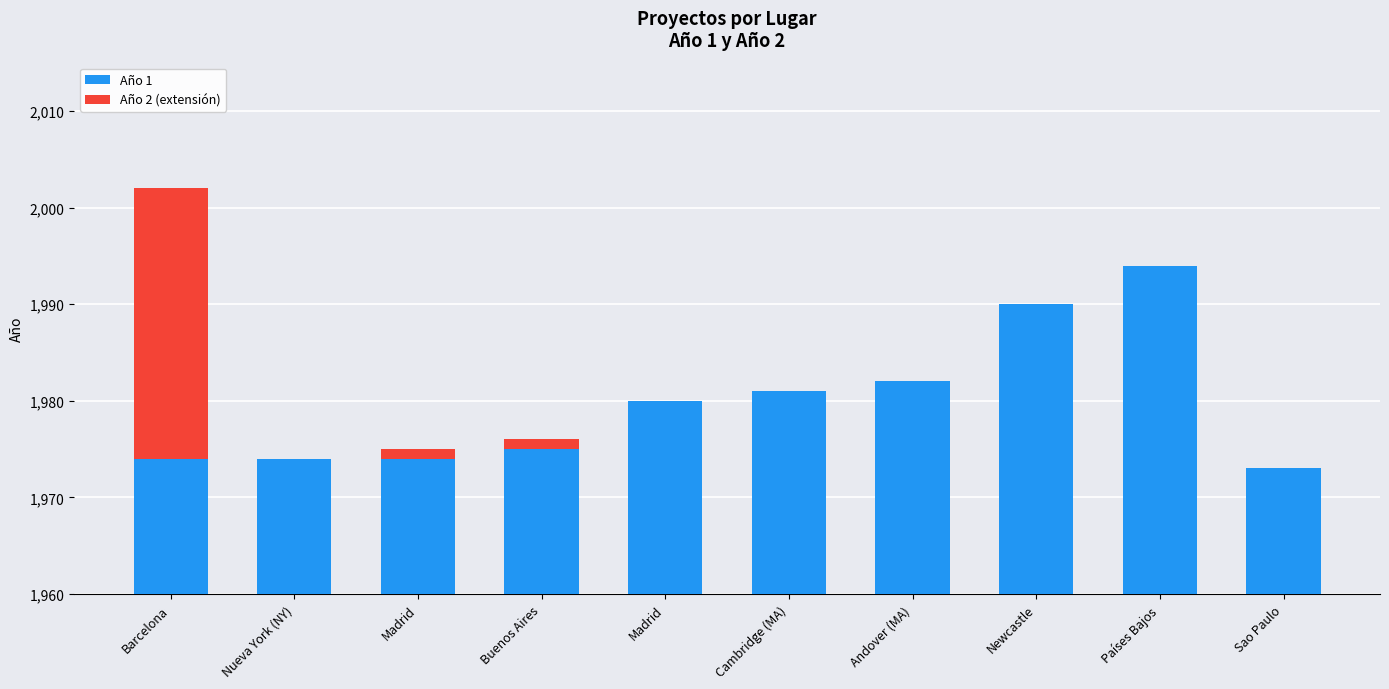

Are the bars horizontal?

No